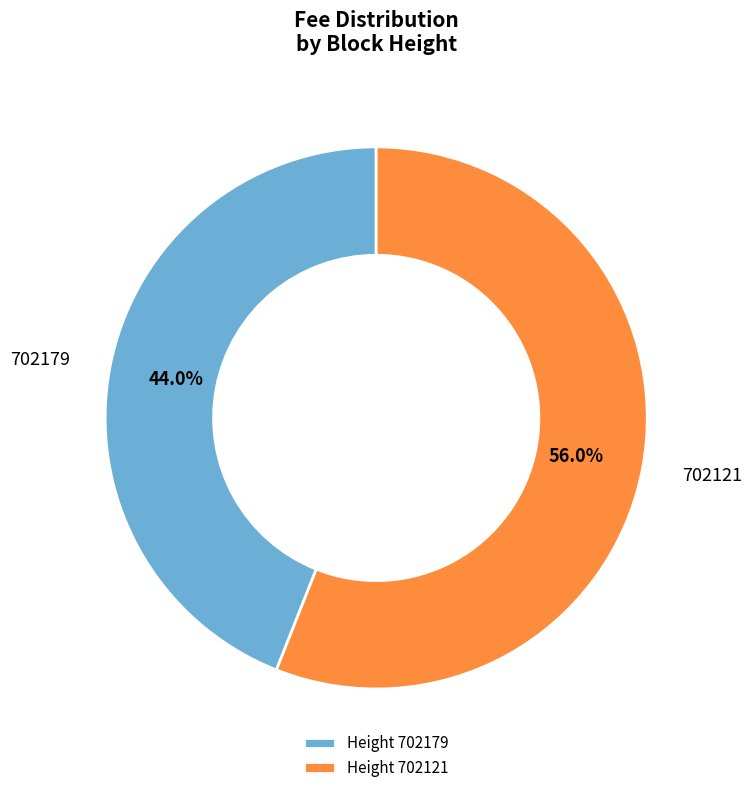

What percentage do Height 702179 and Height 702121 together represent?

100.0%